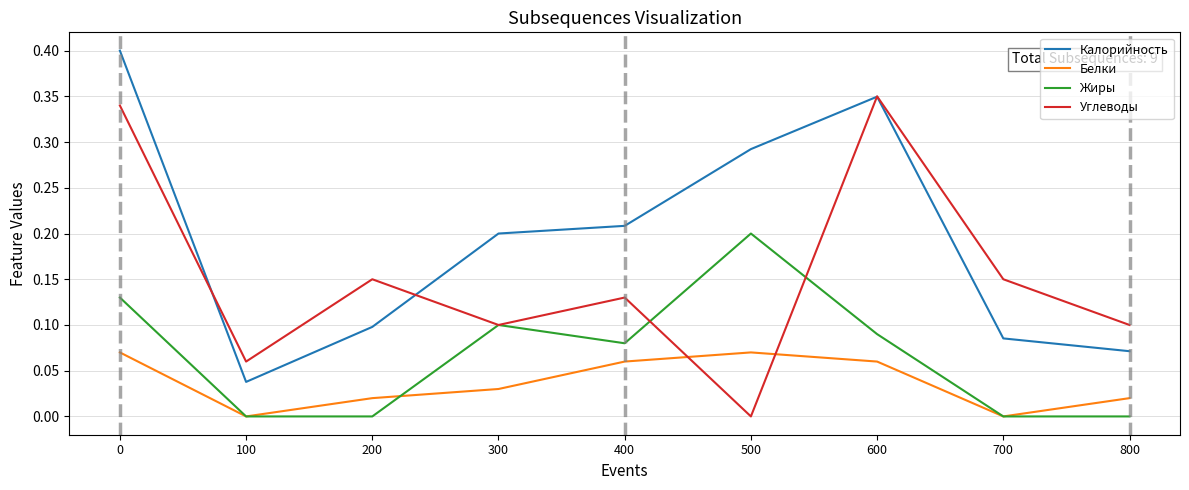

What is the maximum value for Калорийность?

0.4